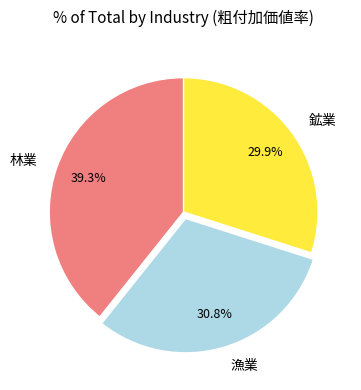

Does 鉱業 account for over 50% of the chart?

No